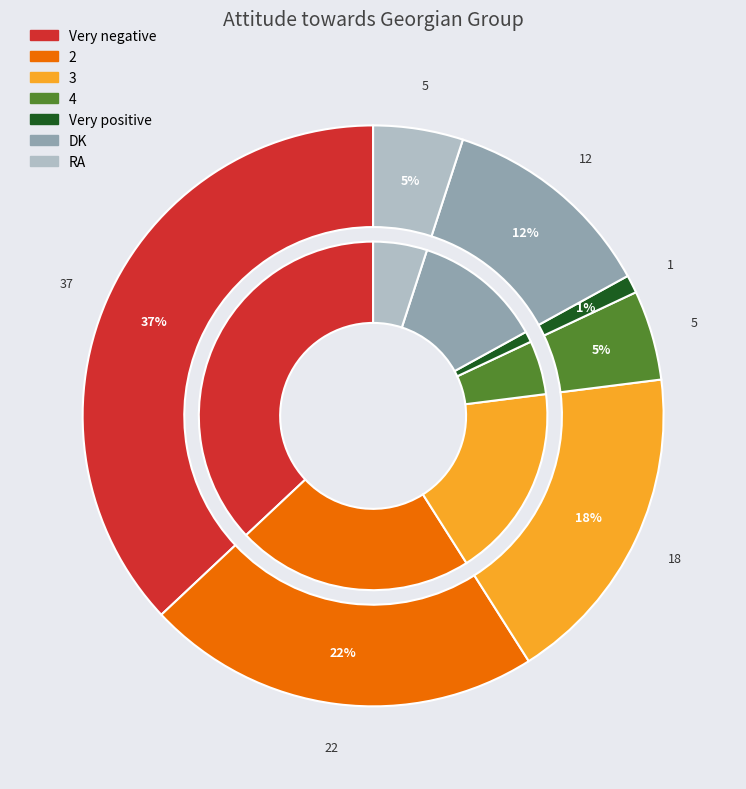

To the nearest percent, what is the average slice percentage?

14%